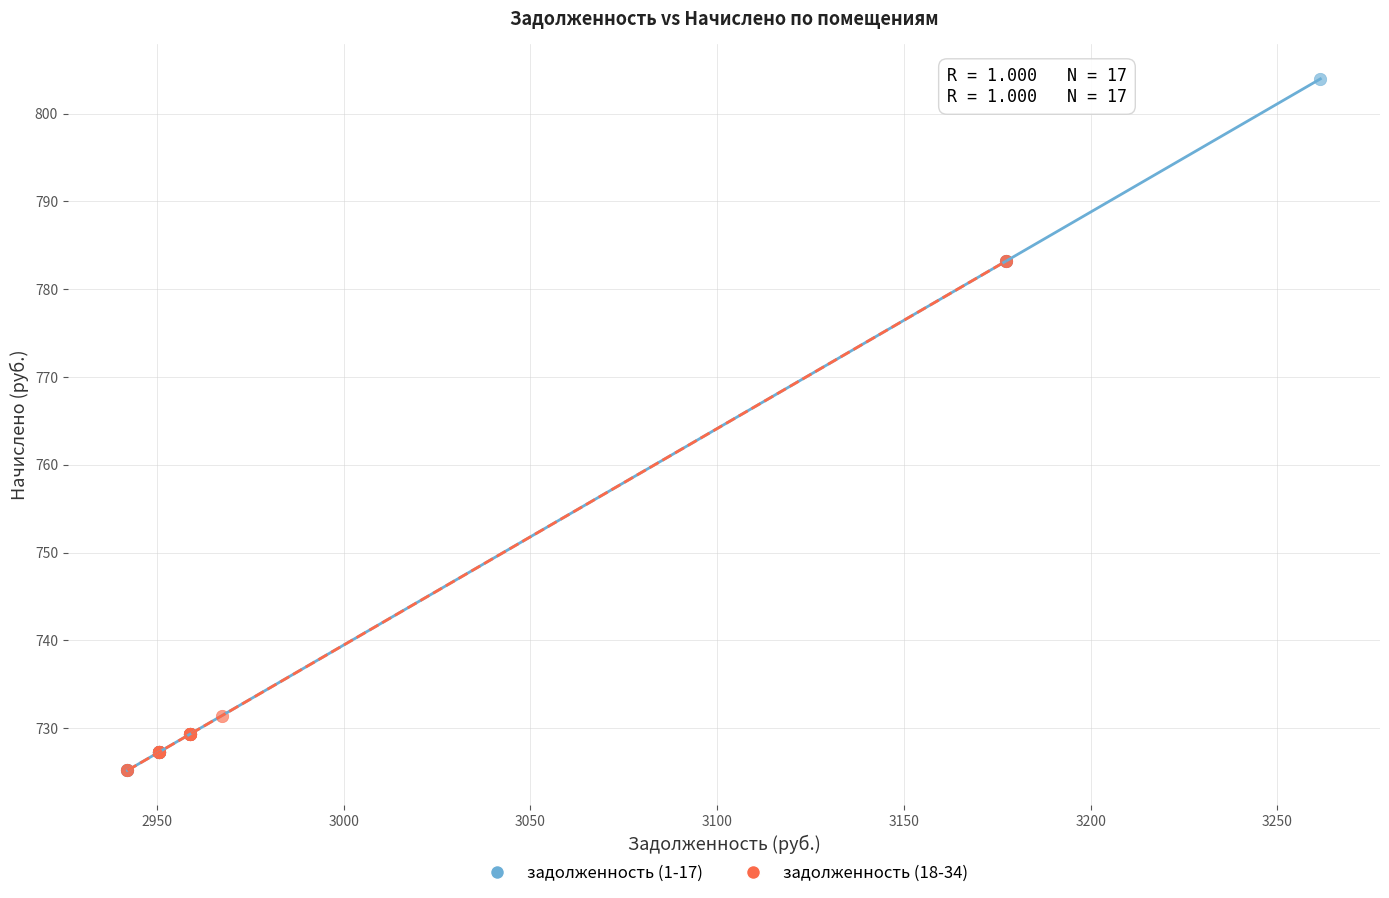

Which series has the largest Y range (max minus min)?

задолженность (1-17)